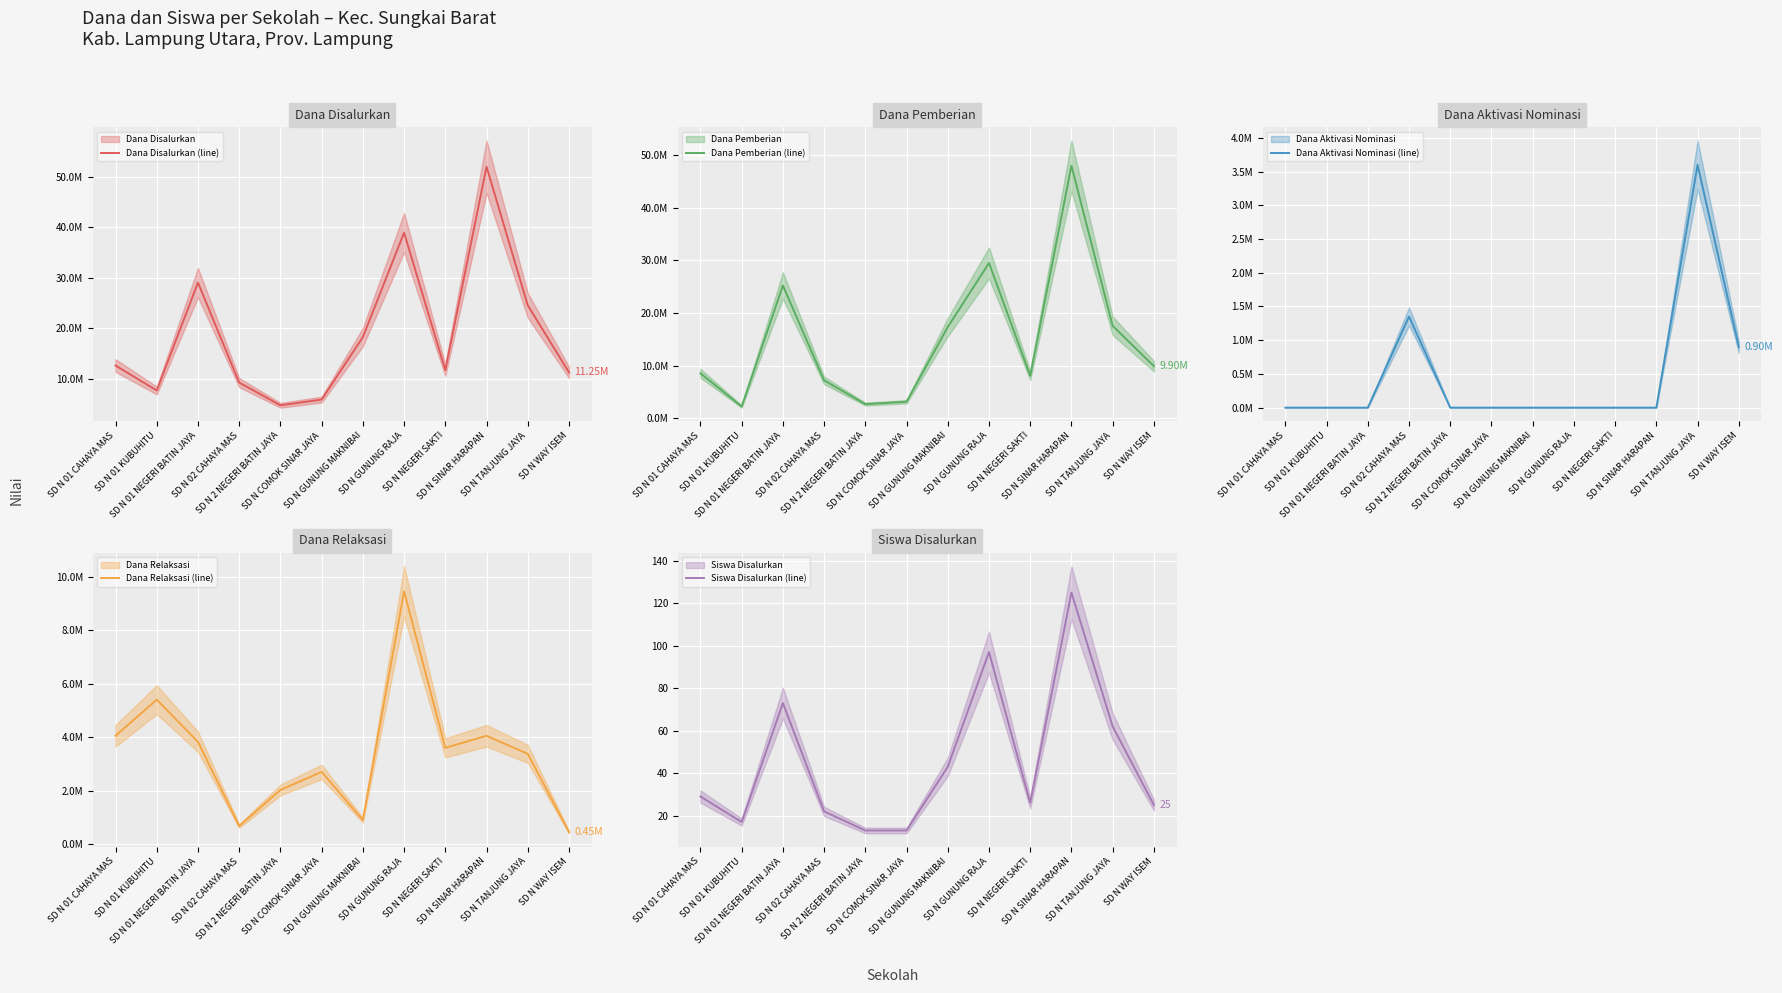

How many values in the Dana Disalurkan (line) series are below 12600000?

6